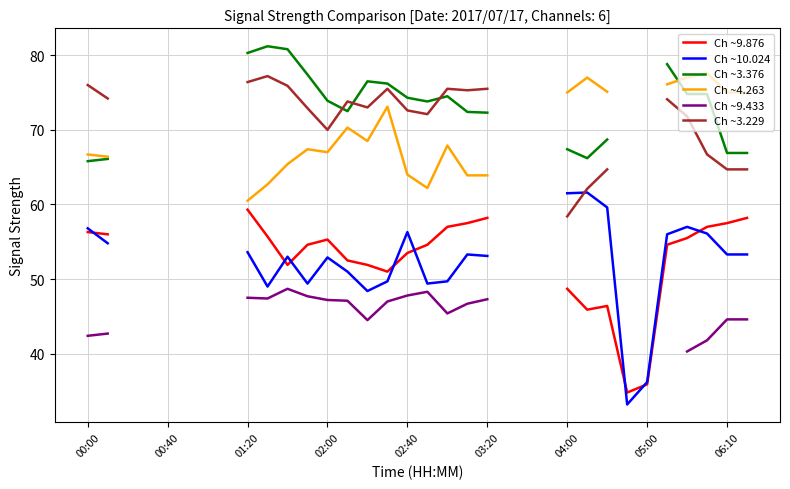

Between 12 and 01:20, which is larger?

01:20